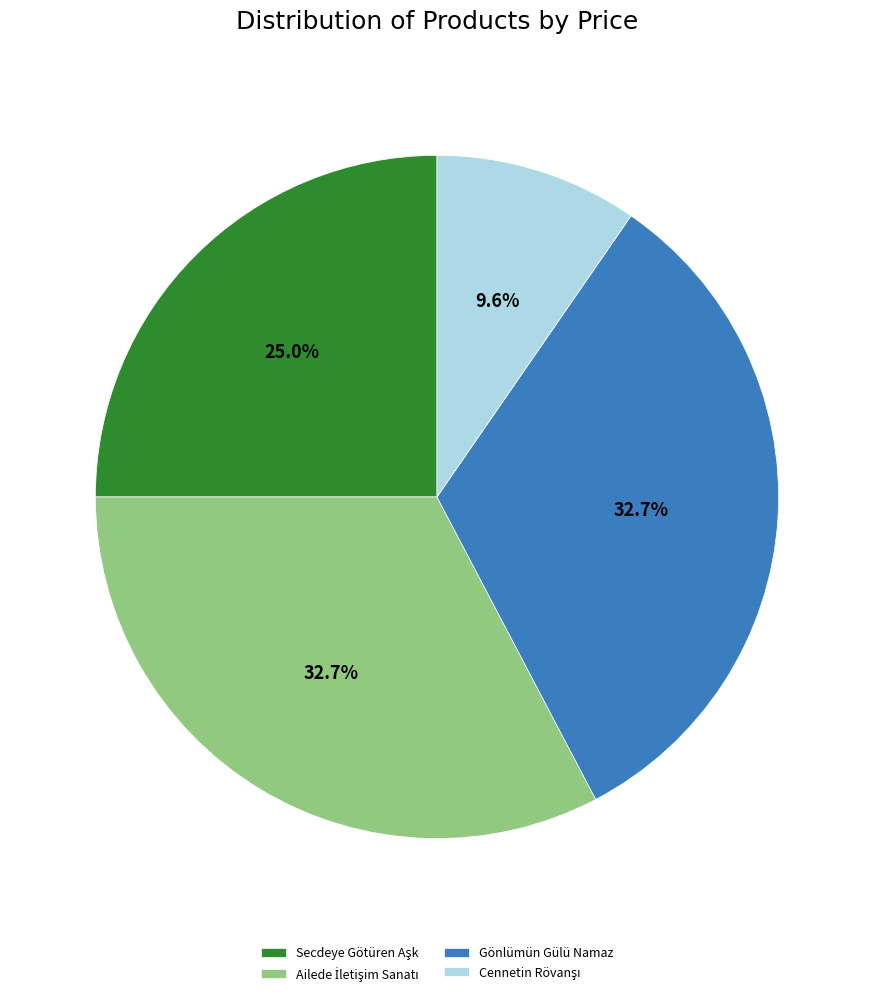

Is there any slice that represents more than half of the pie?

No